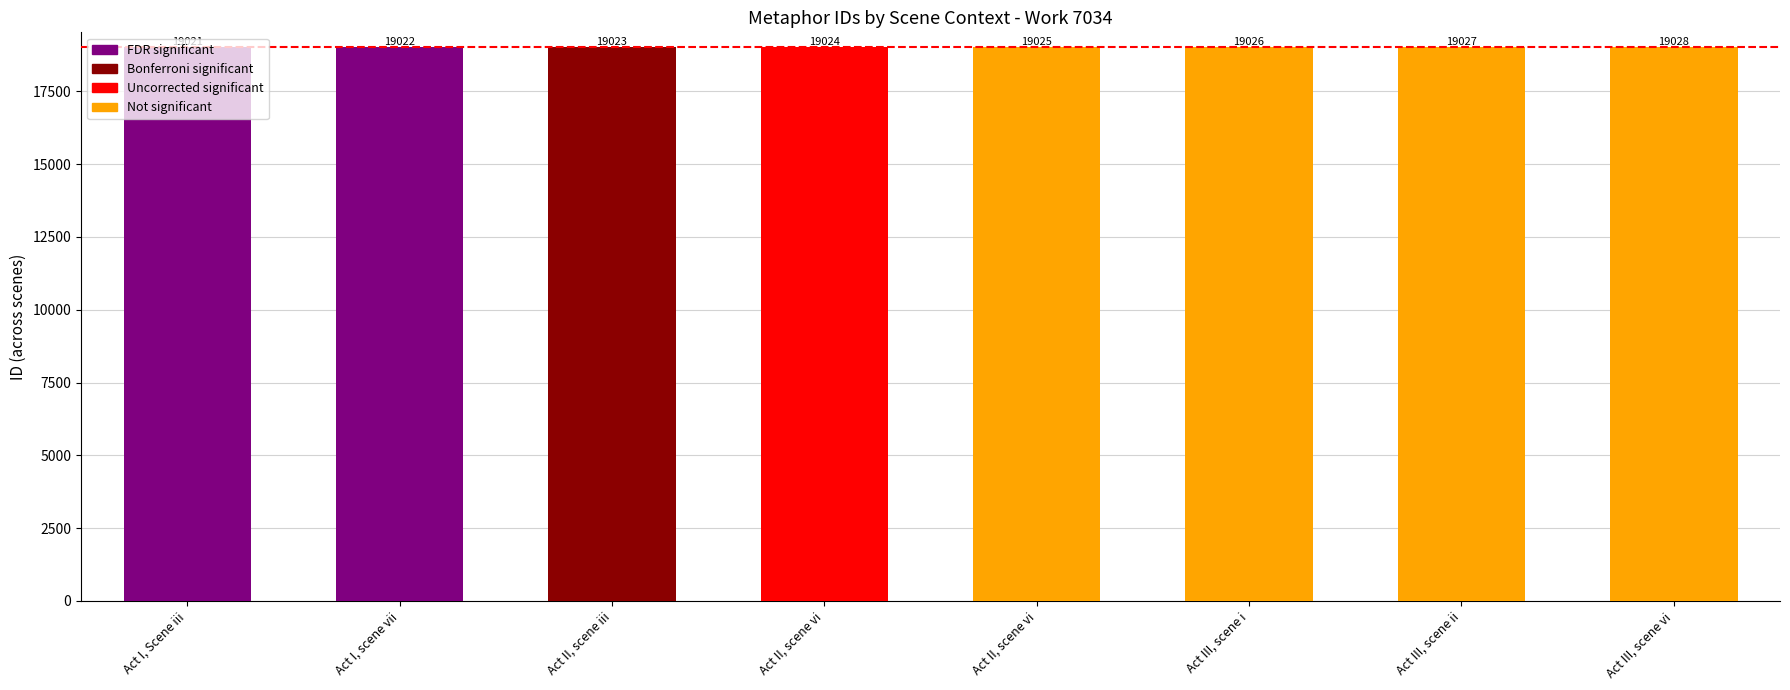

What is the minimum value shown in the chart?

19021